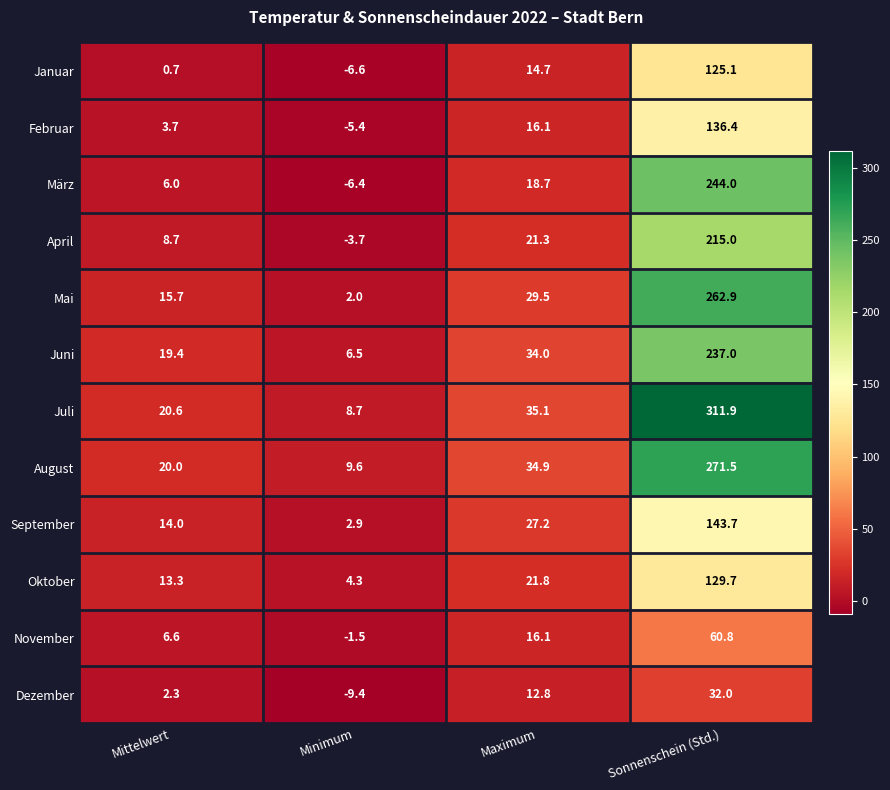

Is it true that März equals 244.0 at Sonnenschein (Std.)?

True